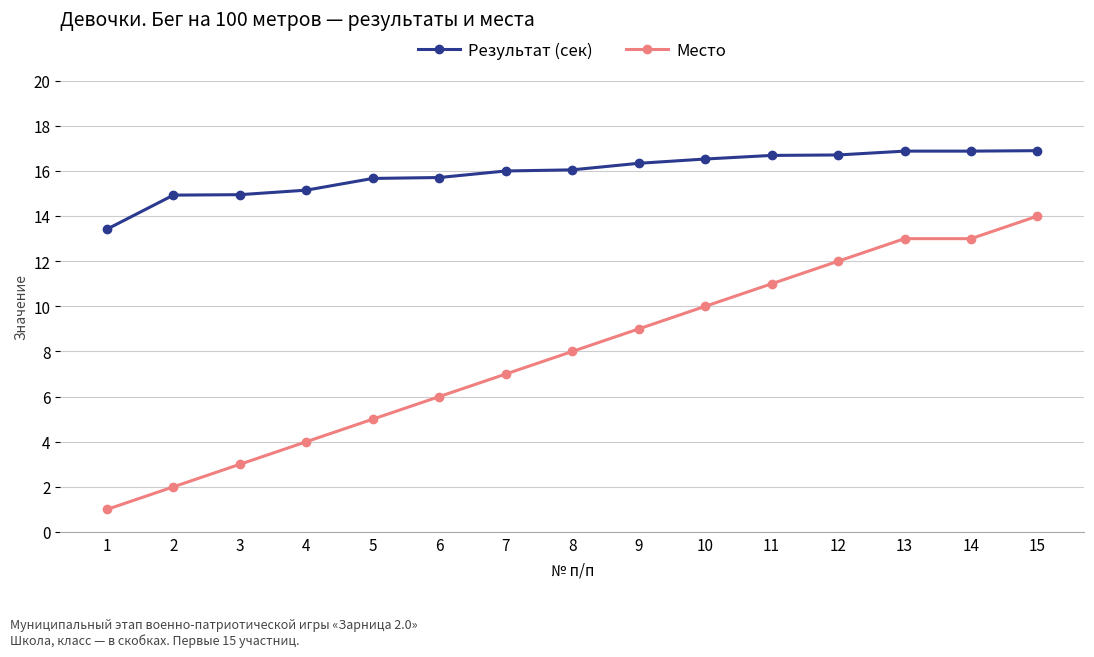

Where is Место nearest to the value 7?

7